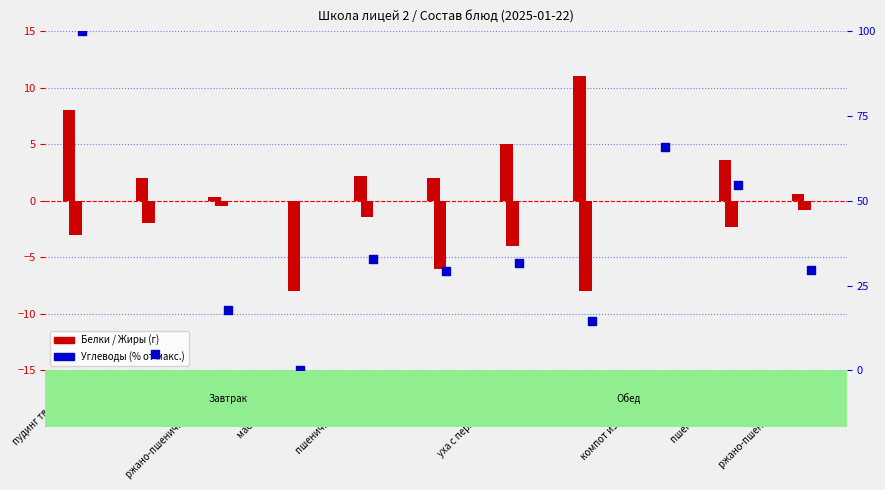

Which series has the largest Y range (max minus min)?

Углеводы (% от макс.)